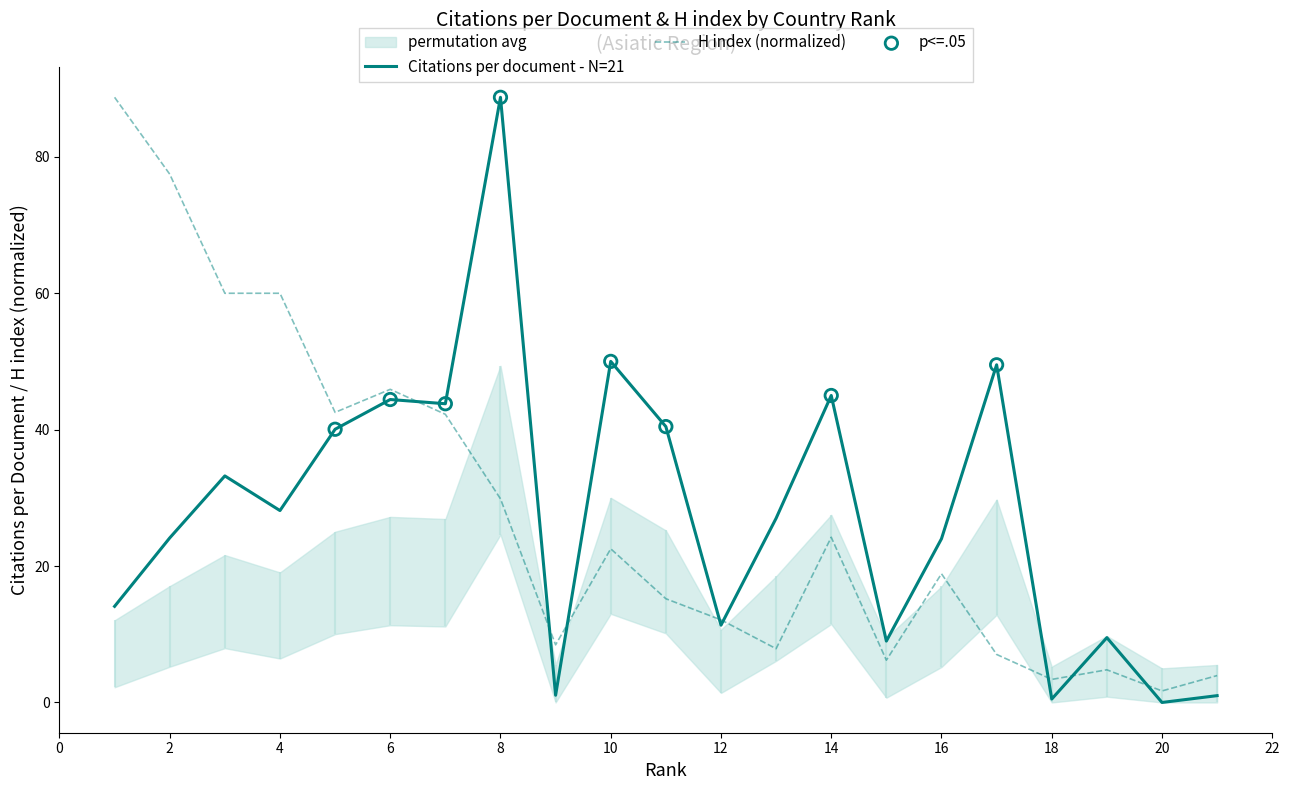

Which series has the largest total across all categories?

Citations per document